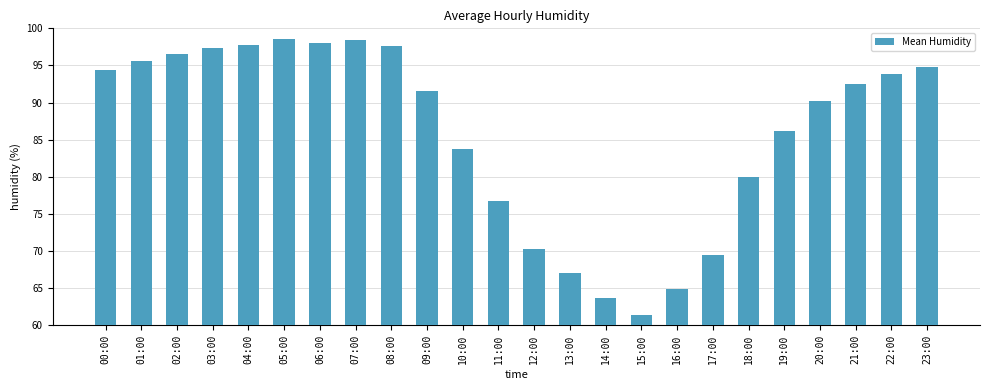

Where does the data first go above 92?

00:00